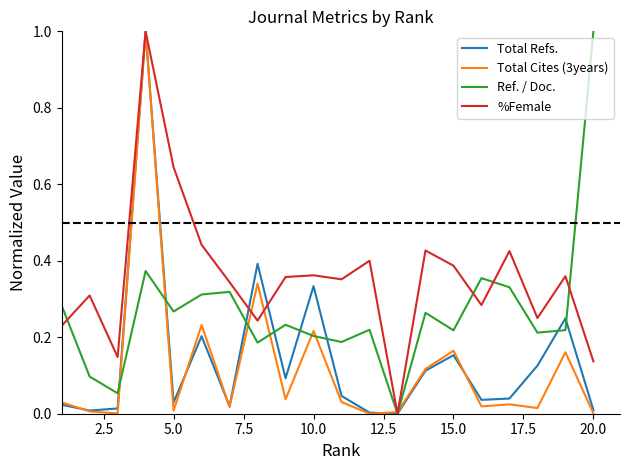

What is the maximum value for Total Refs.?

1.0